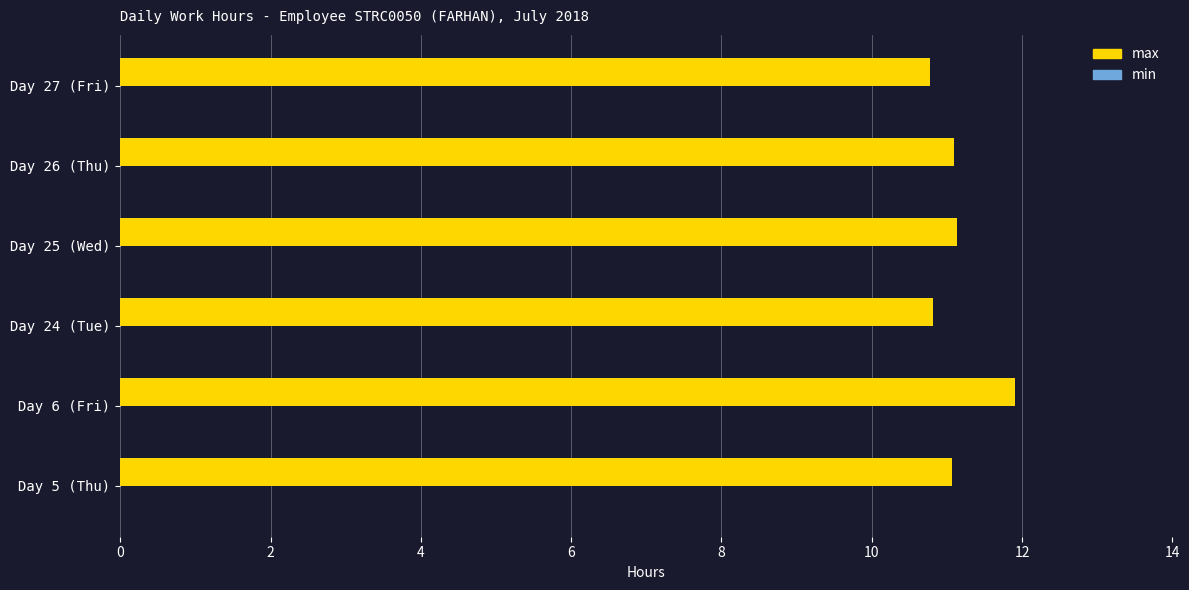

What is the greatest value displayed?

11.9